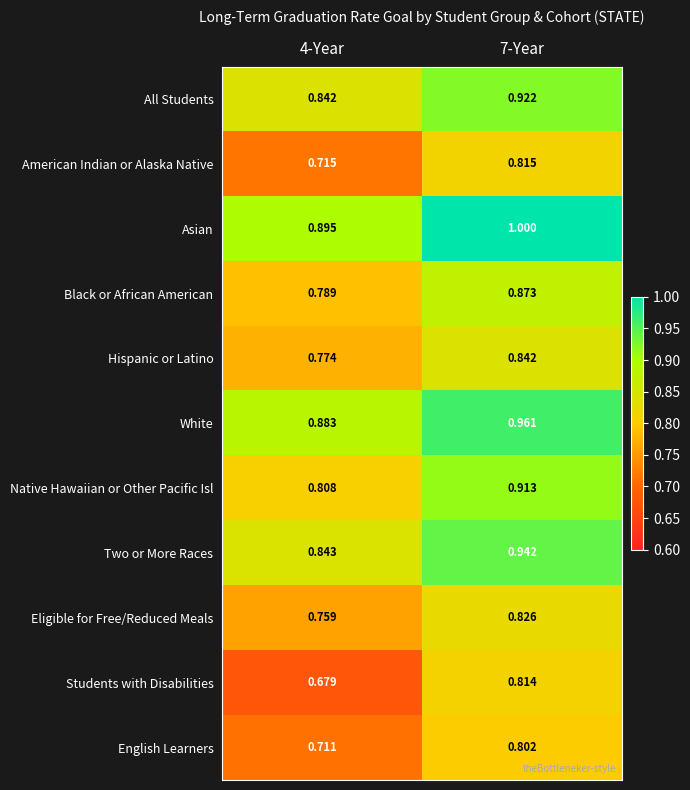

Which series changed the most between 4-Year and 7-Year?

Students with Disabilities